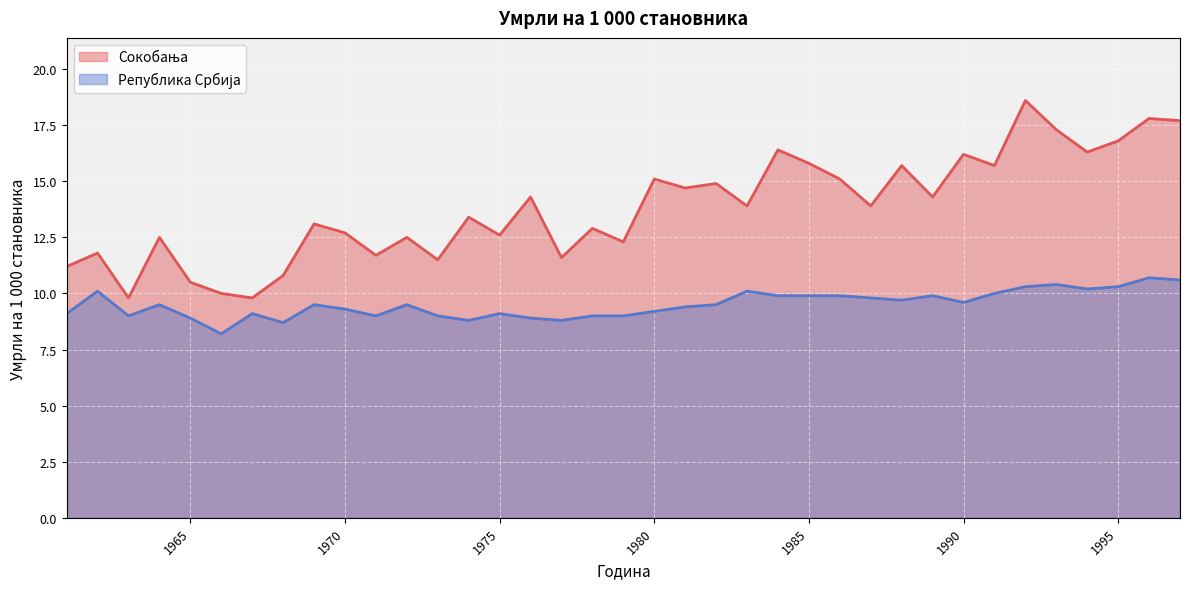

True or false: Република Србија (line) and Сокобања (line) intersect in this chart.

False